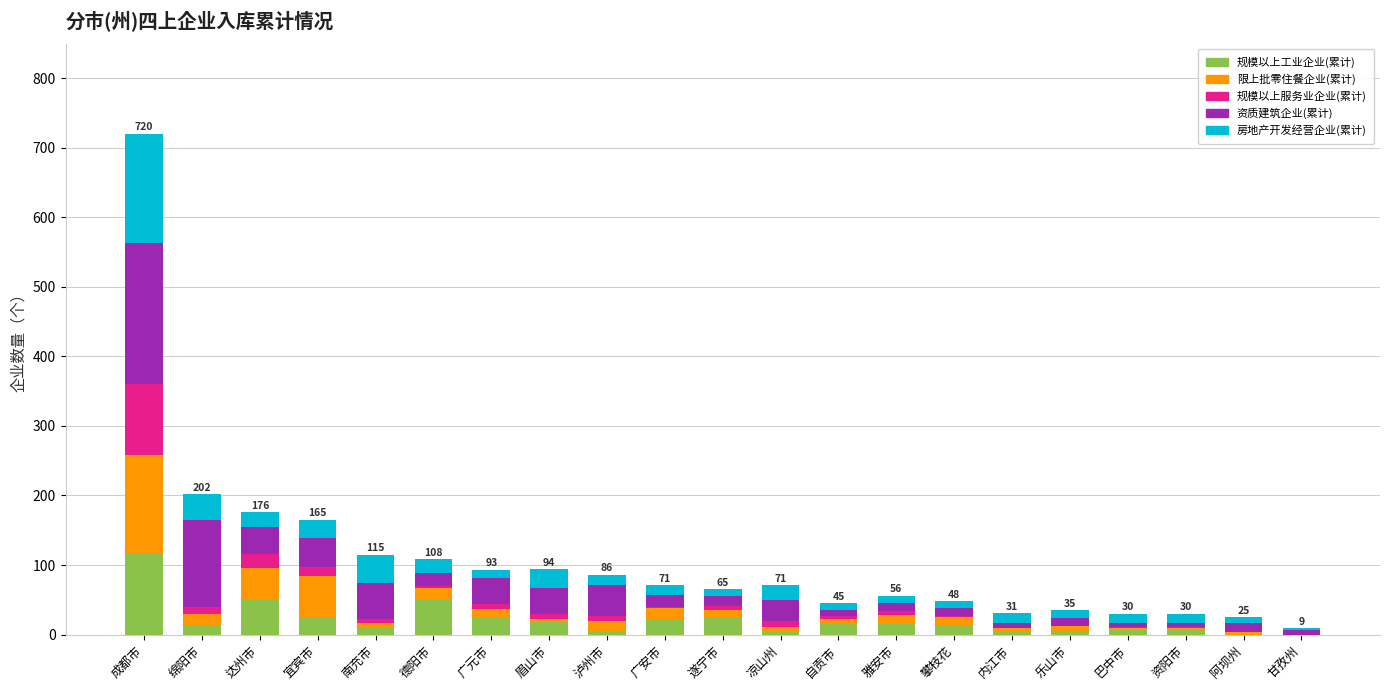

Is it true that 规模以上工业企业(累计) equals 20 at 眉山市?

True